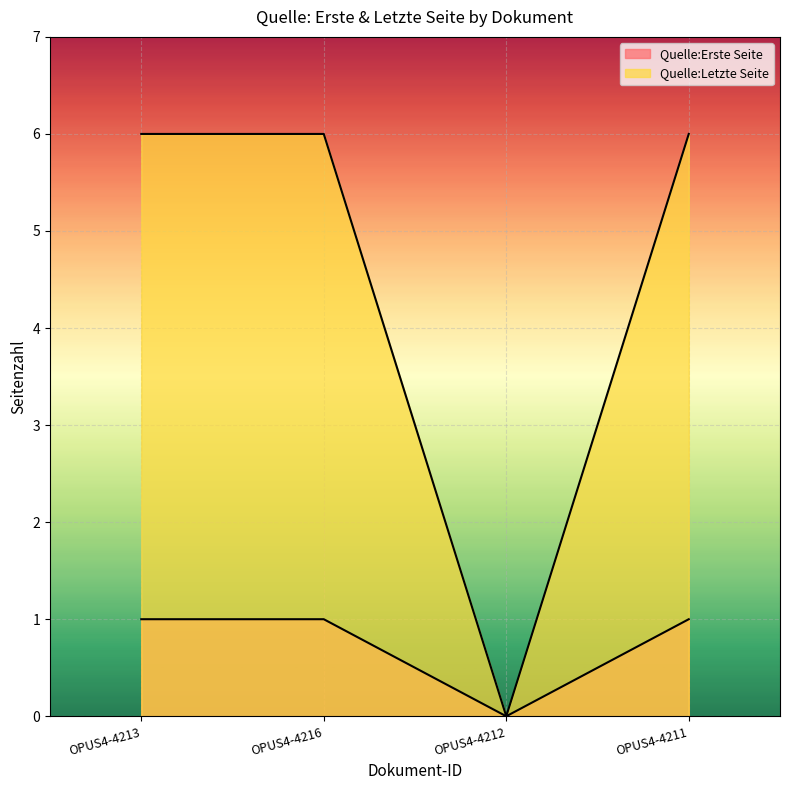

Rank the series at OPUS4-4212 from lowest to highest value.

Quelle:Erste Seite, Quelle:Letzte Seite